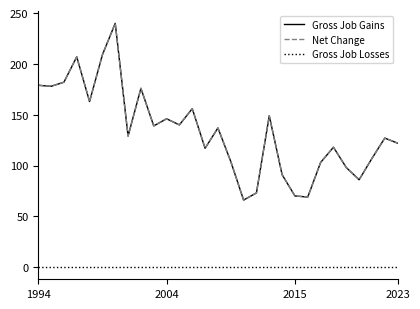

Rank the series by their maximum value, from highest to lowest.

Gross Job Gains, Net Change, Gross Job Losses